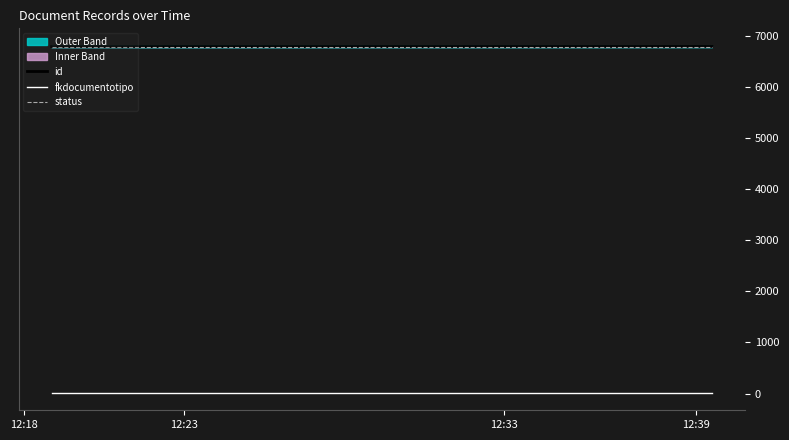

Does the chart have visible grid lines?

No